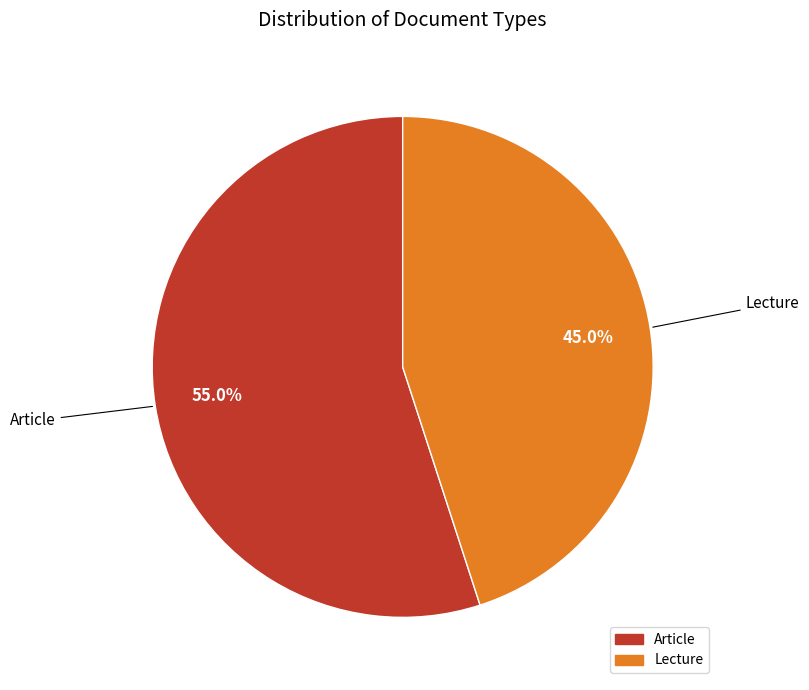

What percentage is the Lecture slice, to the nearest percent?

45%